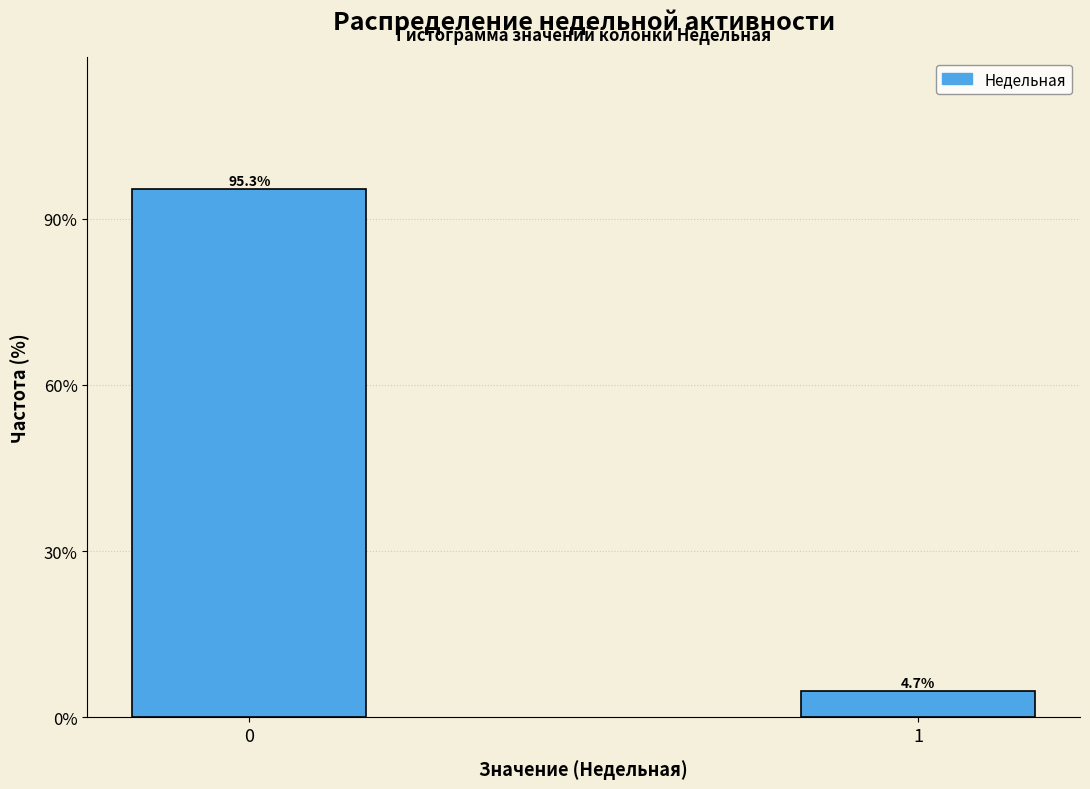

Reading left to right, what are all the values shown in this chart?

95.3	4.7